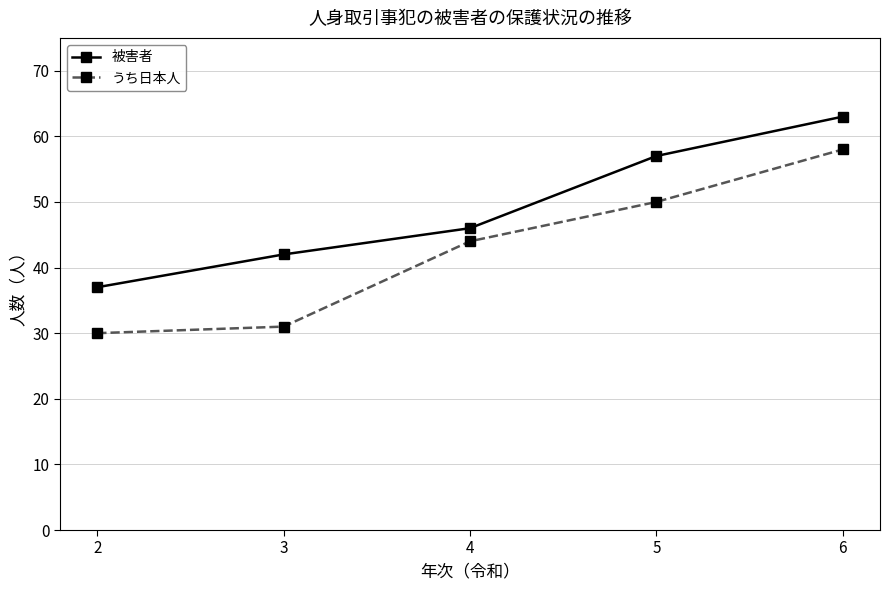

At which category is the sum across all series the highest?

6